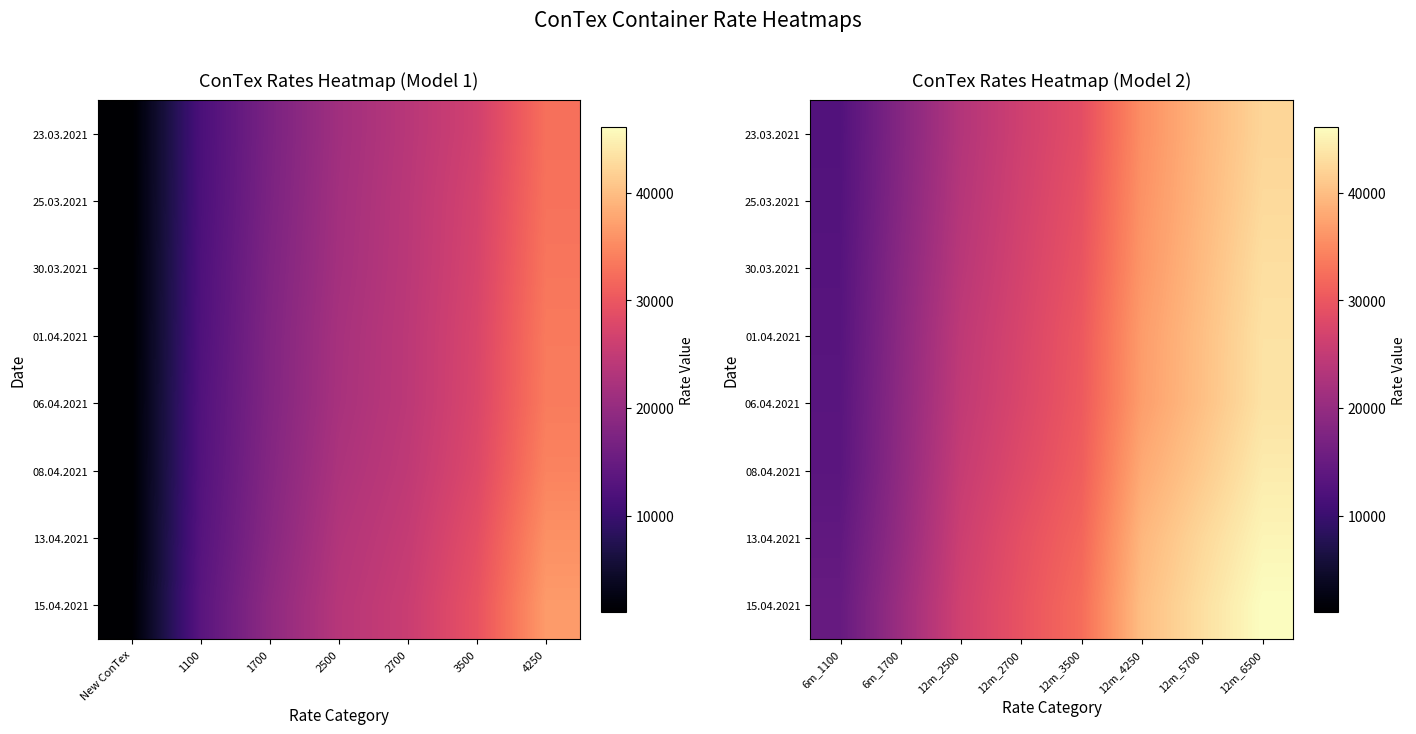

Between 1700 and 2500, which is larger?

2500